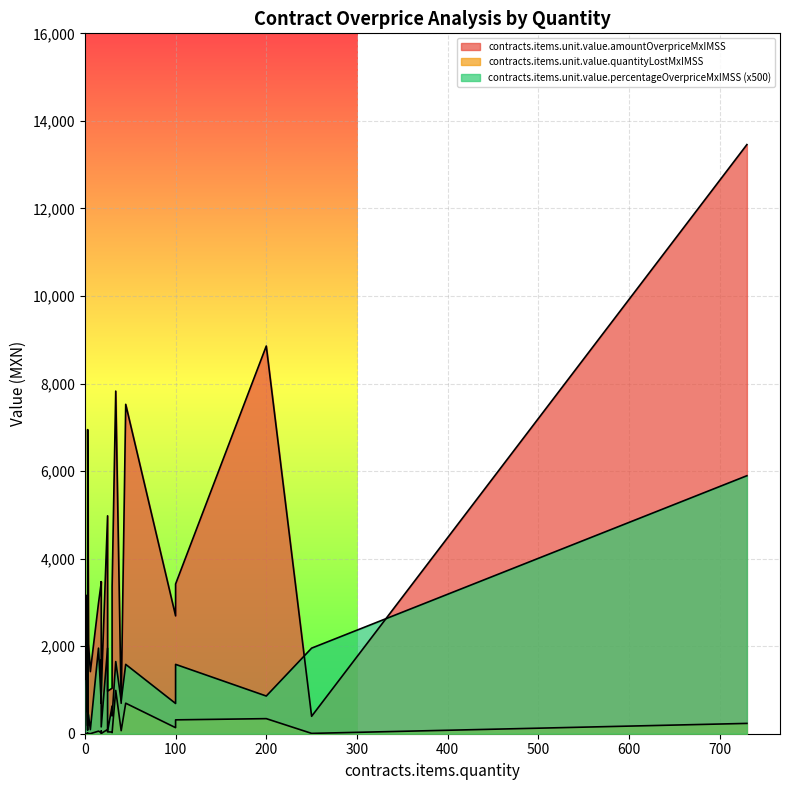

What is the difference between the contracts.items.unit.value.amountOverpriceMxIMSS values at 3 and 30?

3175.4